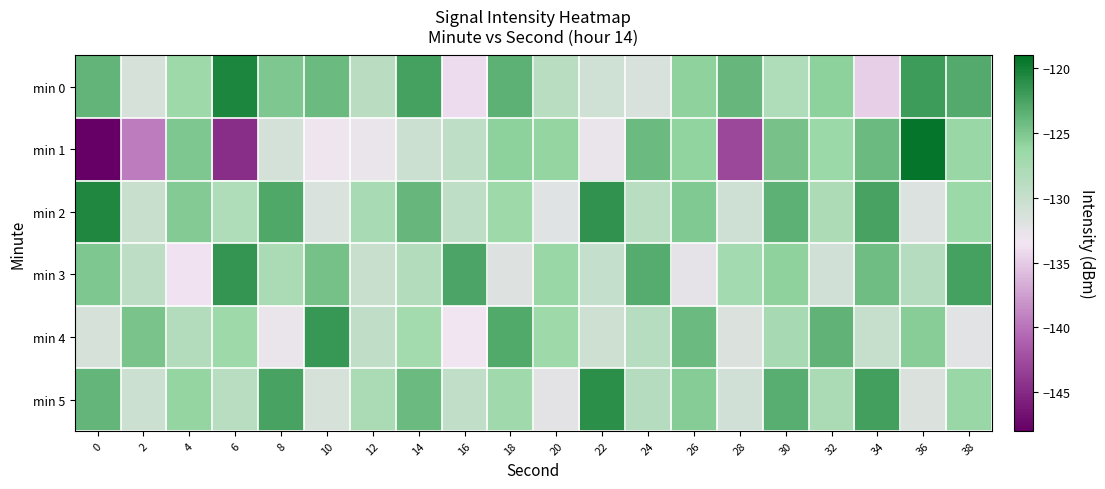

What is the spread (max minus min) of values at 28?

18.9